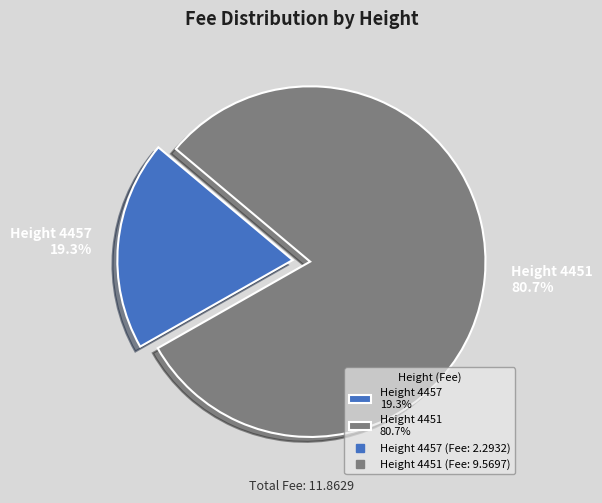

How many slices are in this pie chart?

2